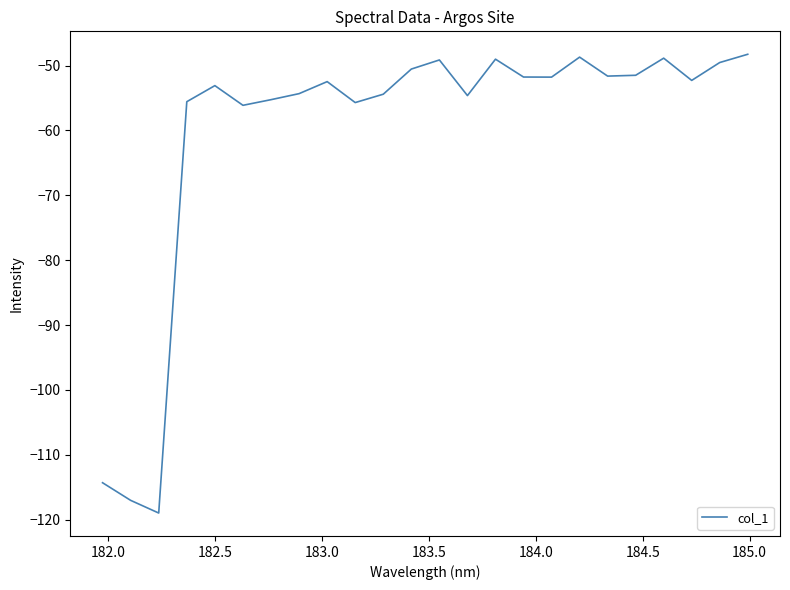

What is the greatest value displayed?

-48.3